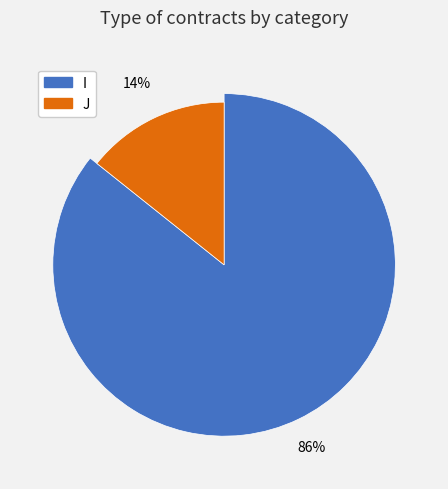

To the nearest percent, what is the combined percentage of J and I?

100%